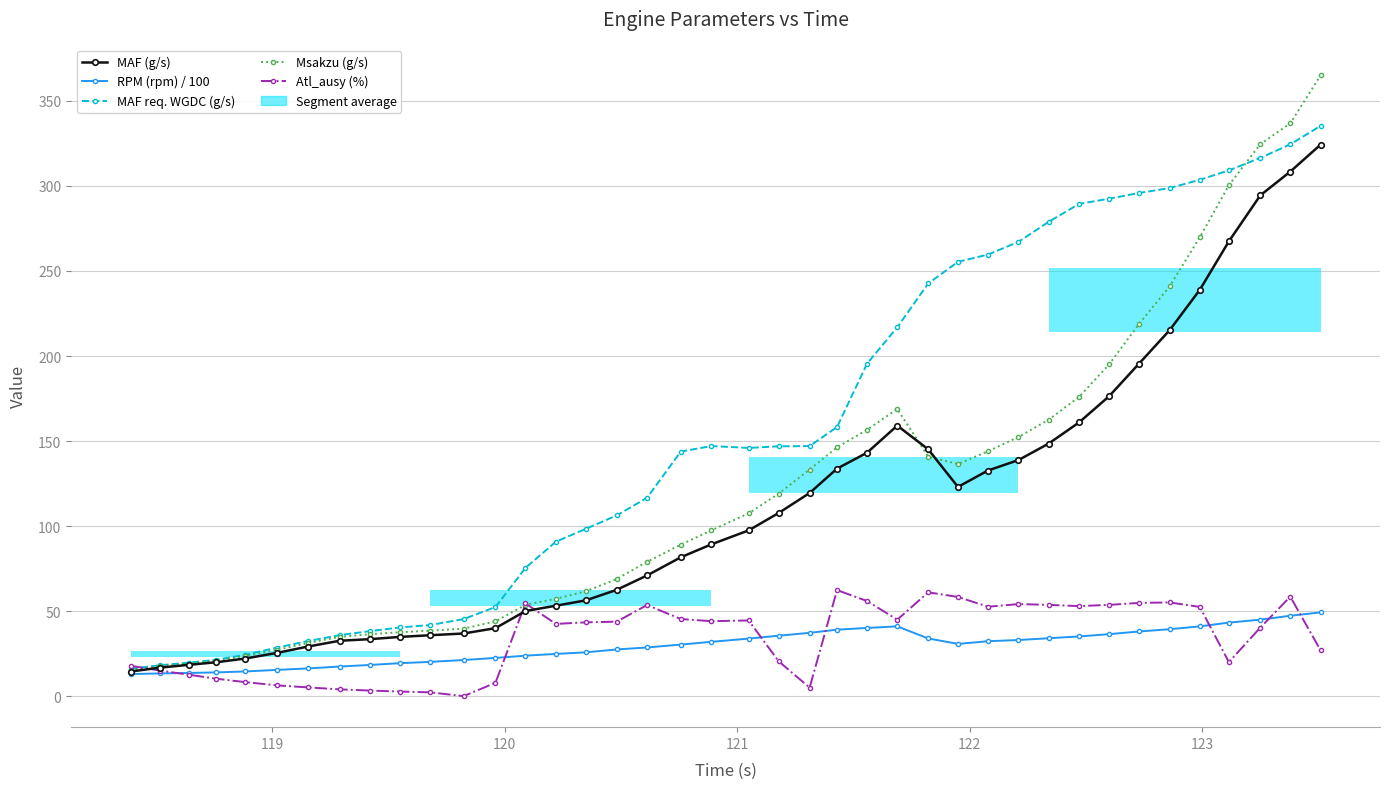

How many categories are shown in the chart?

40